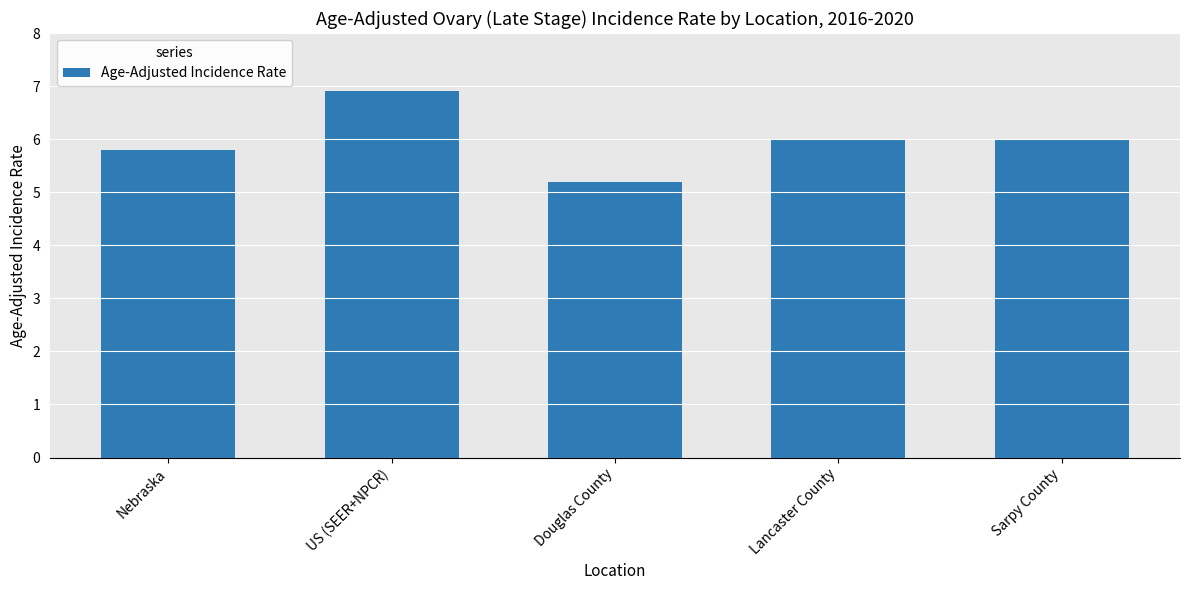

Reading left to right, list all the values displayed in this chart.

5.8	6.9	5.2	6.0	6.0